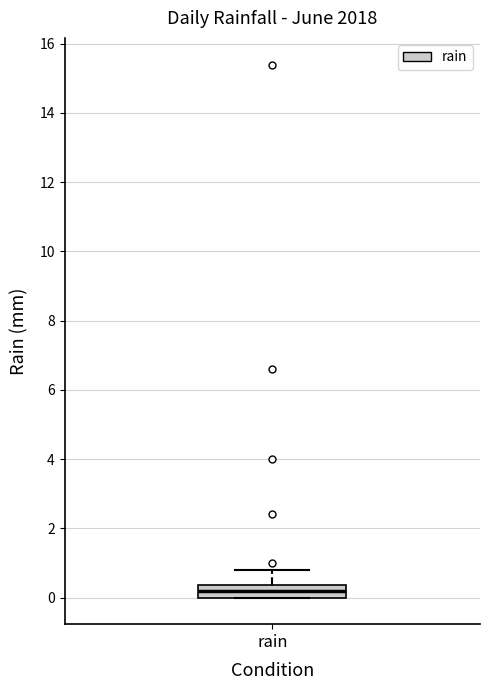

Read this box plot against the y-axis: the position of the median line, the range covered by the box, and the ends of both whiskers. The values are not printed on the chart, so give them approximately, as read against the axis.

median 0.2, box 0.0 to 0.4, whiskers 0.0 to 0.8